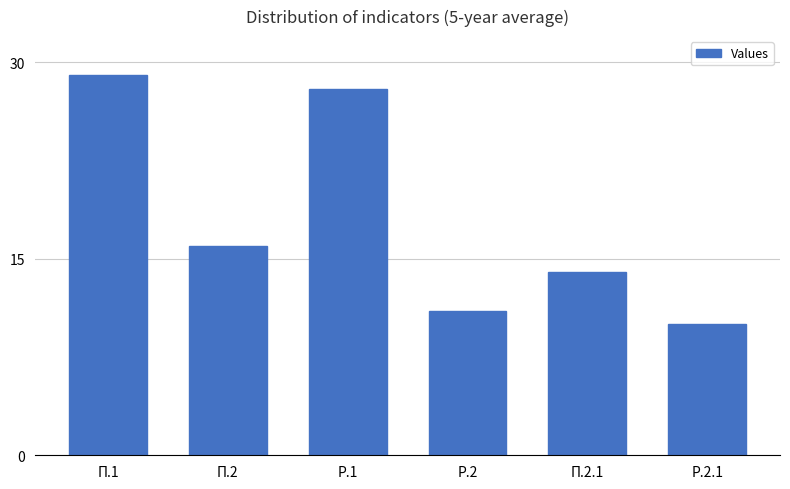

How many data points does each series have?

6